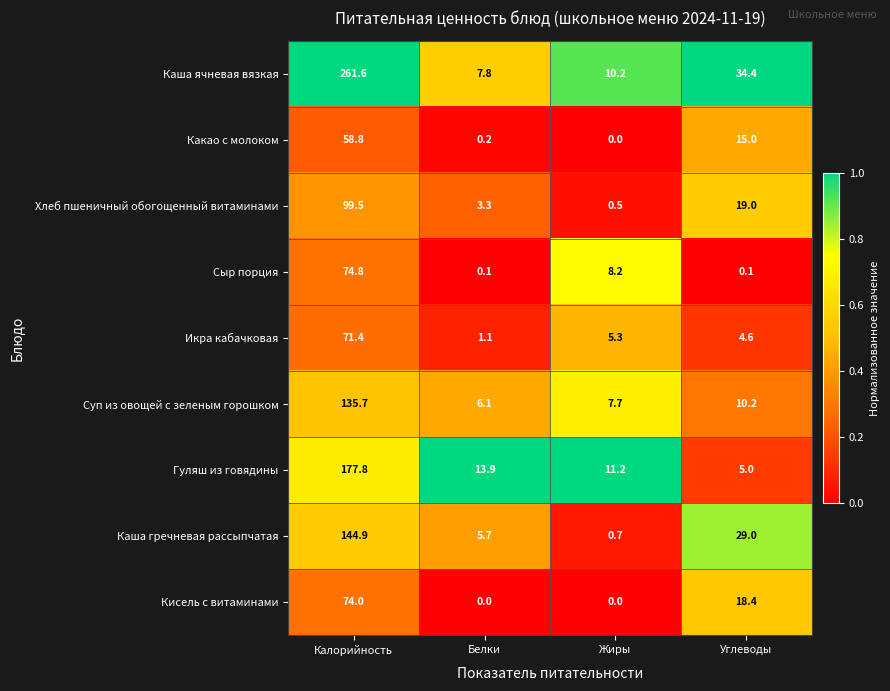

The Сыр порция series shows 0.1 at Углеводы. True or false?

True